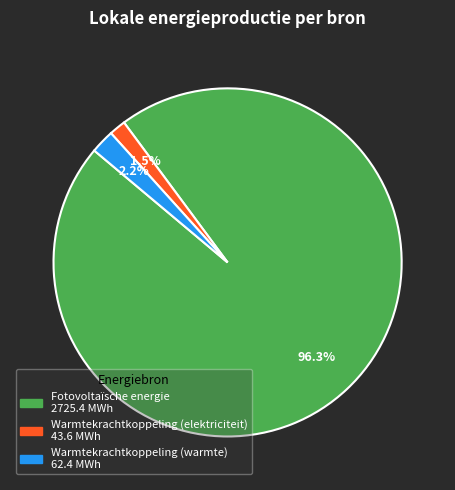

Is there a majority slice in this chart?

Yes